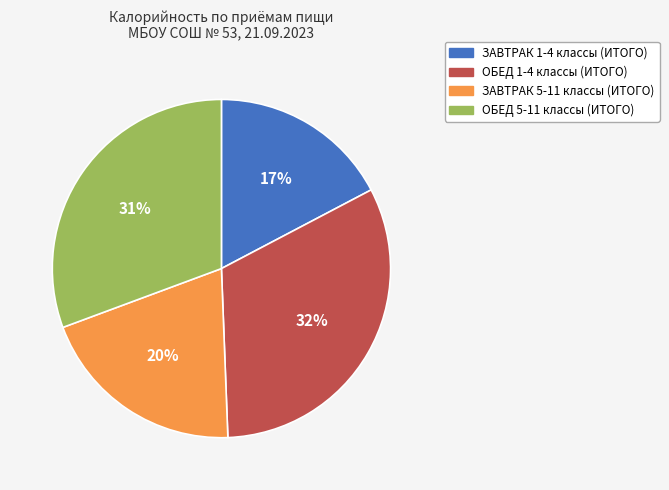

To the nearest percent, what portion does ЗАВТРАК 5-11 классы (ИТОГО) represent?

20%